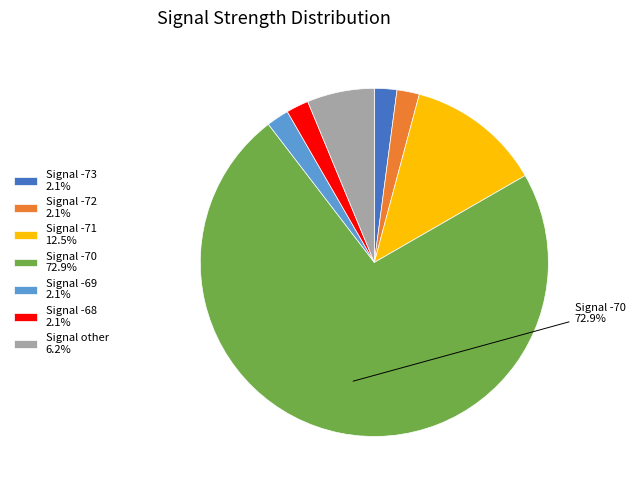

Approximately how many times larger is the value at Signal -71 12.5% compared to Signal -73 2.1%?

6.0